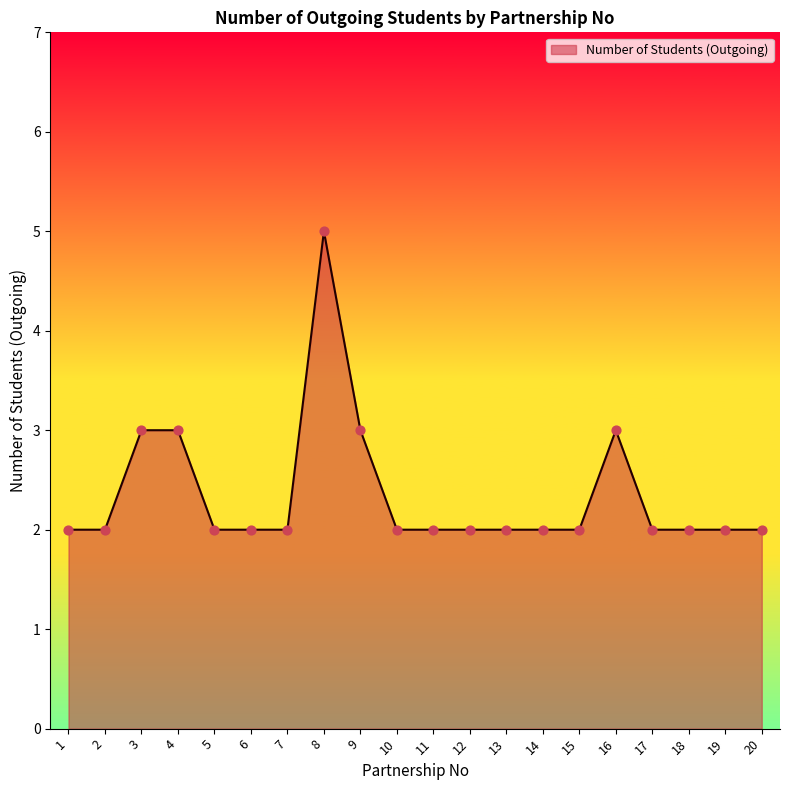

Approximately how many times larger is the value at 19 compared to 6?

1.0